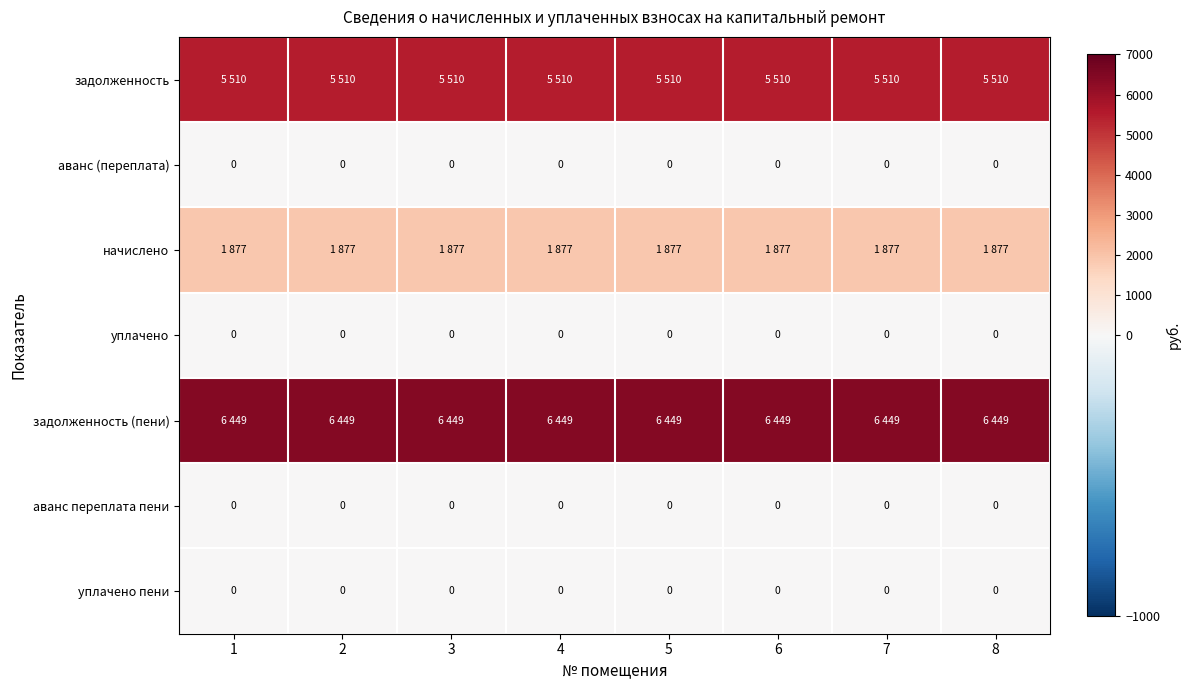

Which series has the largest total across all categories?

задолженность (пени)